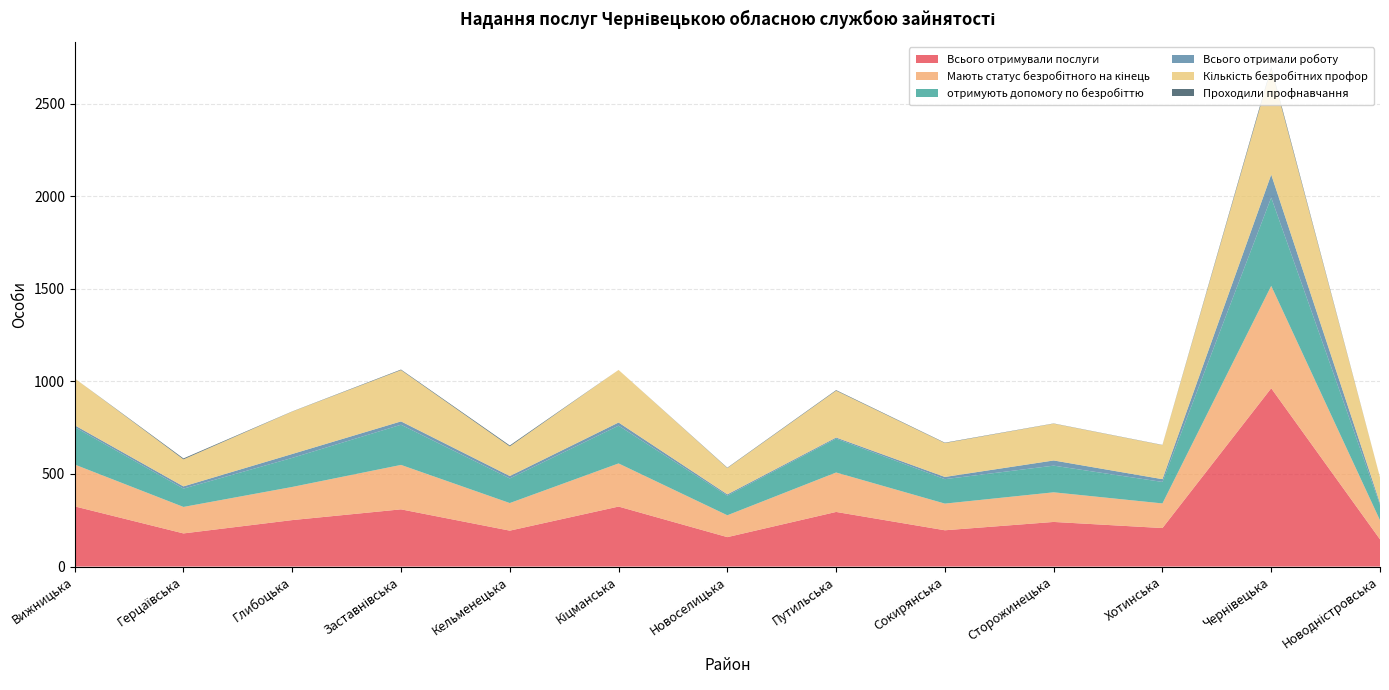

Reading left to right, list all the values displayed in this chart.

Всього отримували послуги: Вижницька=325	Герцаївська=179	Глибоцька=251	Заставнівська=309	Кельменецька=194	Кіцманська=324	Новоселицька=159	Путильська=295	Сокирянська=196	Сторожинецька=241	Хотинська=208	Чернівецька=963	Новодністровська=147
Мають статус безробітного на кінець: Вижницька=226	Герцаївська=143	Глибоцька=179	Заставнівська=240	Кельменецька=149	Кіцманська=233	Новоселицька=118	Путильська=213	Сокирянська=144	Сторожинецька=160	Хотинська=133	Чернівецька=553	Новодністровська=103
отримують допомогу по безробіттю: Вижницька=202	Герцаївська=99	Глибоцька=157	Заставнівська=217	Кельменецька=133	Кіцманська=204	Новоселицька=106	Путильська=183	Сокирянська=132	Сторожинецька=144	Хотинська=116	Чернівецька=477	Новодністровська=83
Всього отримали роботу: Вижницька=10	Герцаївська=12	Глибоцька=21	Заставнівська=18	Кельменецька=13	Кіцманська=17	Новоселицька=7	Путильська=6	Сокирянська=12	Сторожинецька=28	Хотинська=15	Чернівецька=124	Новодністровська=10
Кількість безробітних профор: Вижницька=253	Герцаївська=146	Глибоцька=229	Заставнівська=277	Кельменецька=160	Кіцманська=284	Новоселицька=142	Путильська=253	Сокирянська=183	Сторожинецька=199	Хотинська=184	Чернівецька=572	Новодністровська=139
Проходили профнавчання: Вижницька=0	Герцаївська=5	Глибоцька=1	Заставнівська=3	Кельменецька=5	Кіцманська=0	Новоселицька=2	Путильська=3	Сокирянська=2	Сторожинецька=1	Хотинська=1	Чернівецька=10	Новодністровська=0